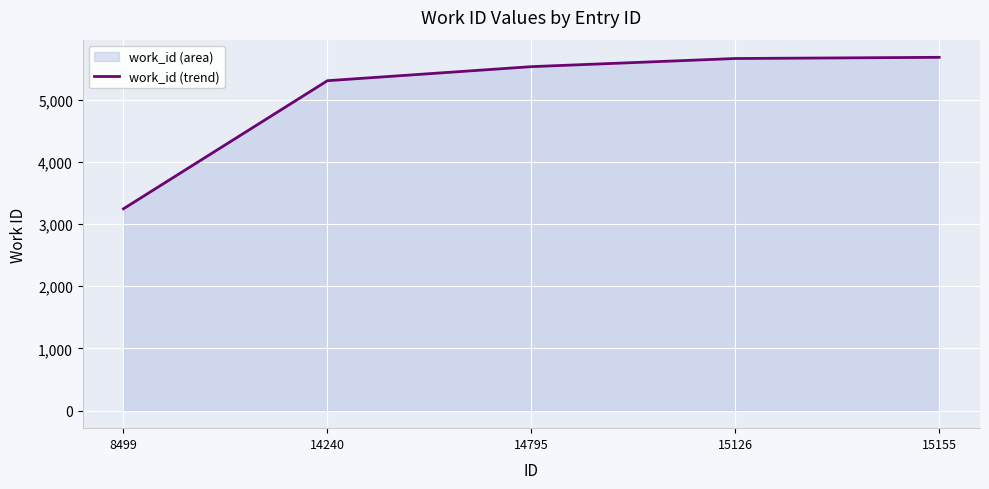

Reading left to right, extract all data points from this chart.

3245	5305	5531	5662	5681